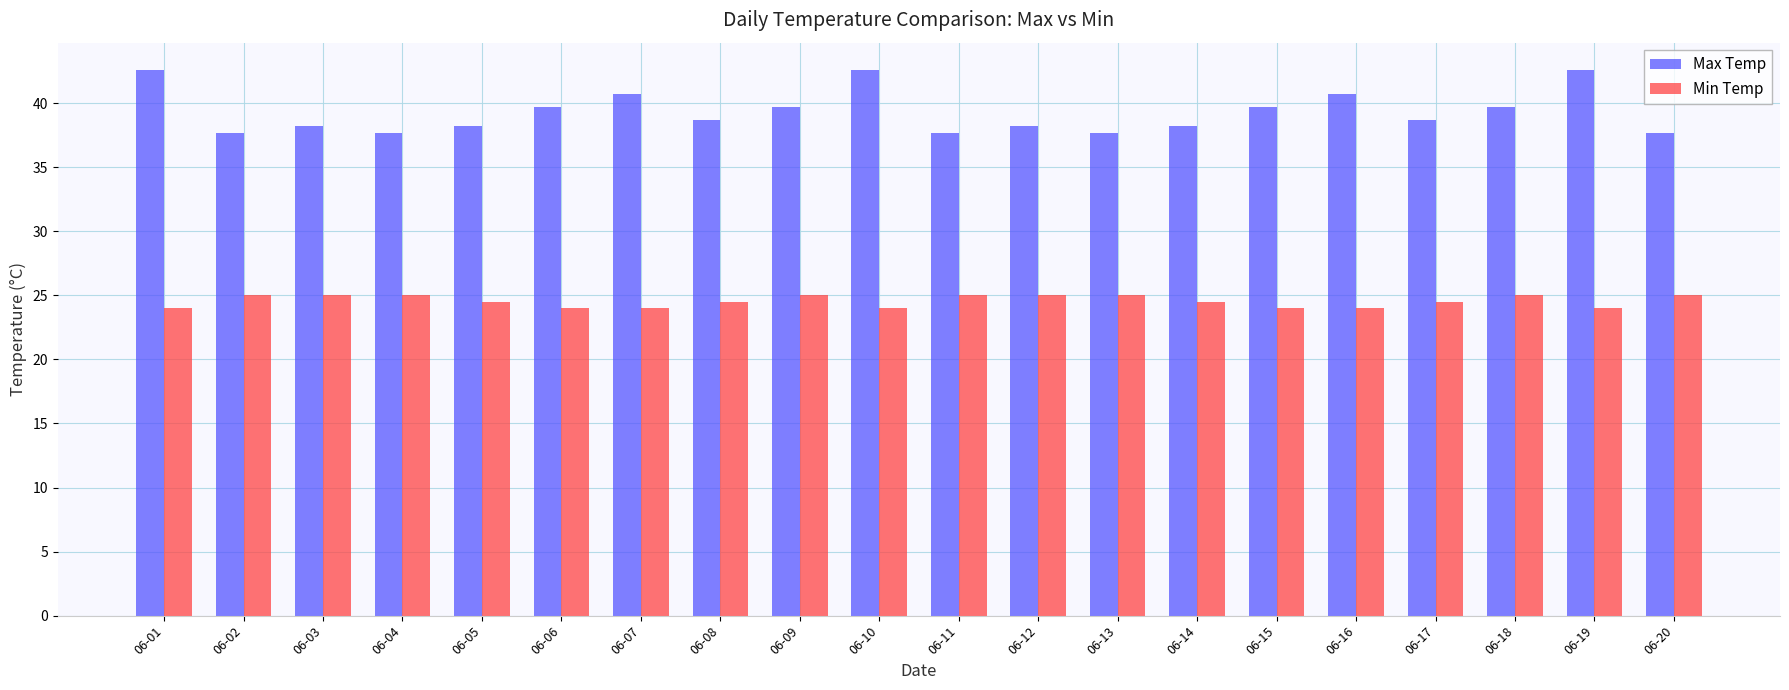

At how many categories does at least one series exceed 28?

20